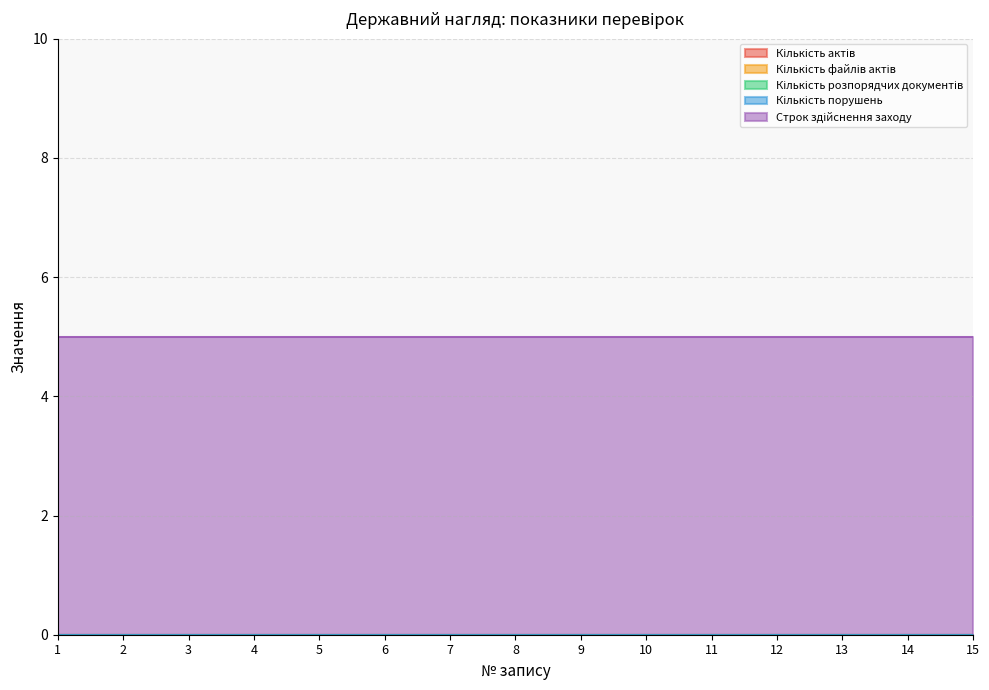

Where is Кількість файлів актів nearest to the value 0?

1